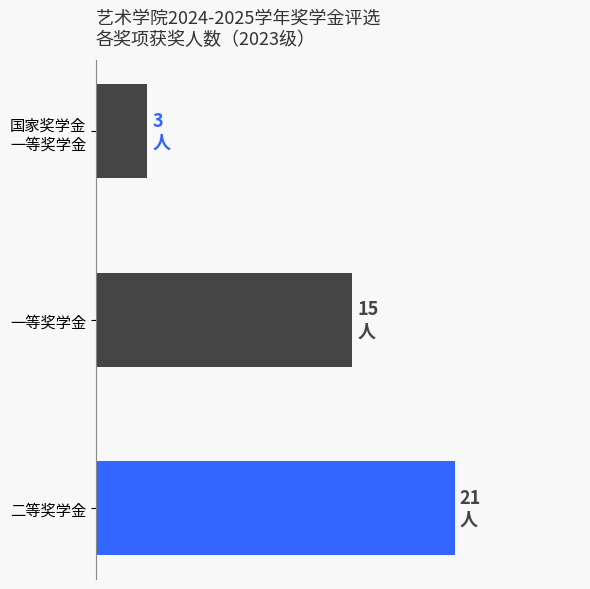

At which label is the value closest to 12?

一等奖学金